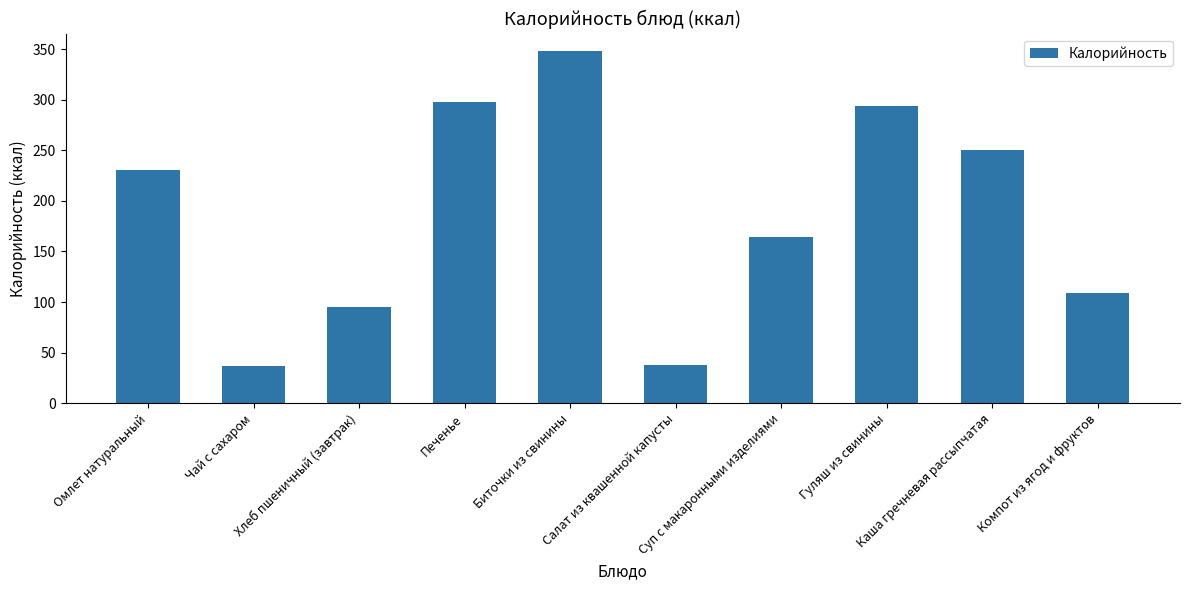

Is it true that the value at Чай с сахаром is 66?

False